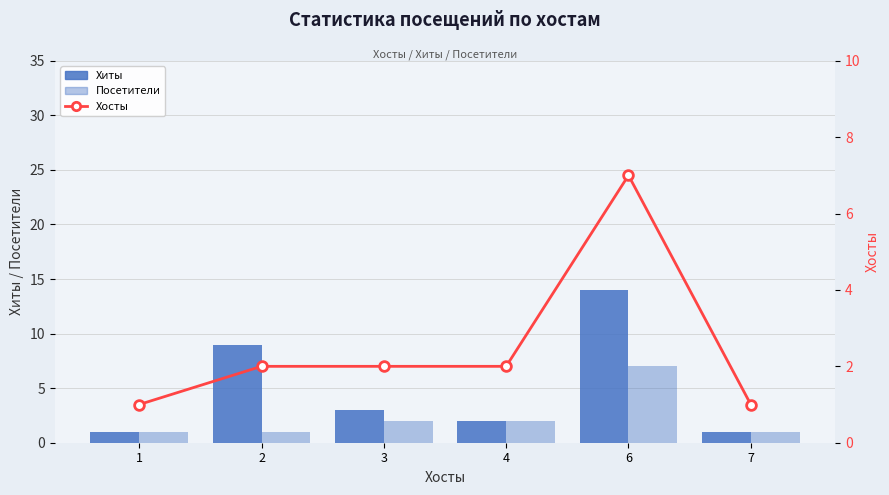

What is the difference between the maximum and minimum values in the Хиты series?

13